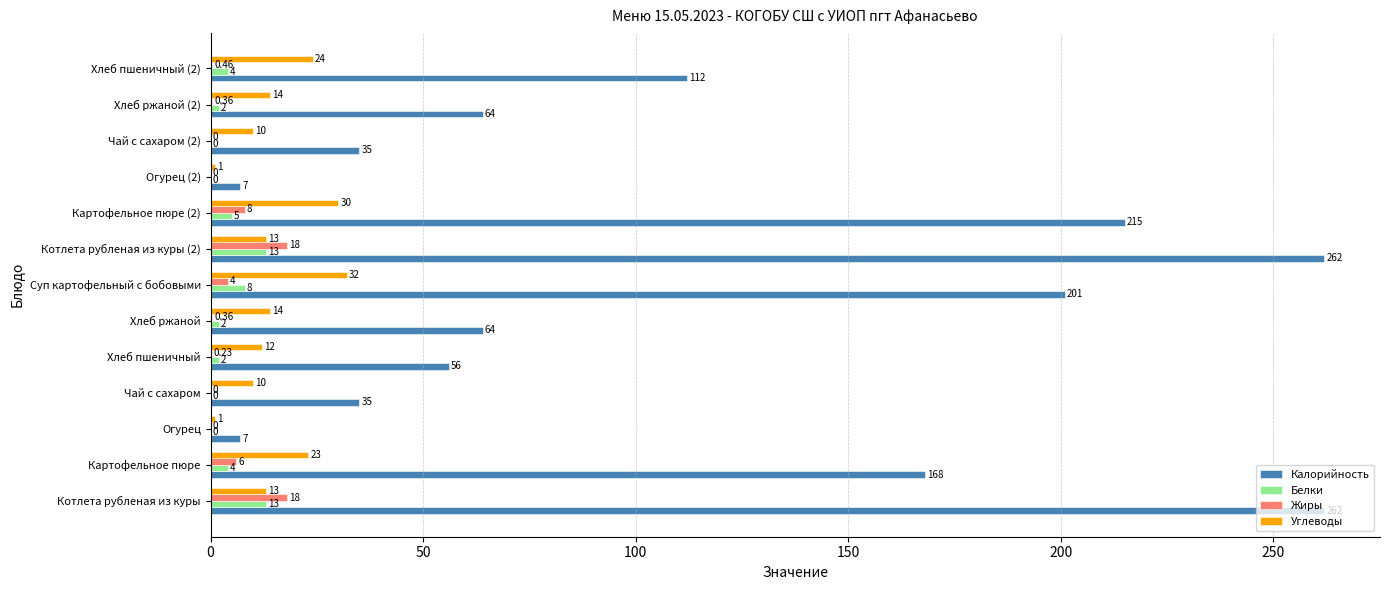

Is the value of Углеводы at Хлеб пшеничный greater than the value of Белки at Котлета рубленая из куры (2)?

No